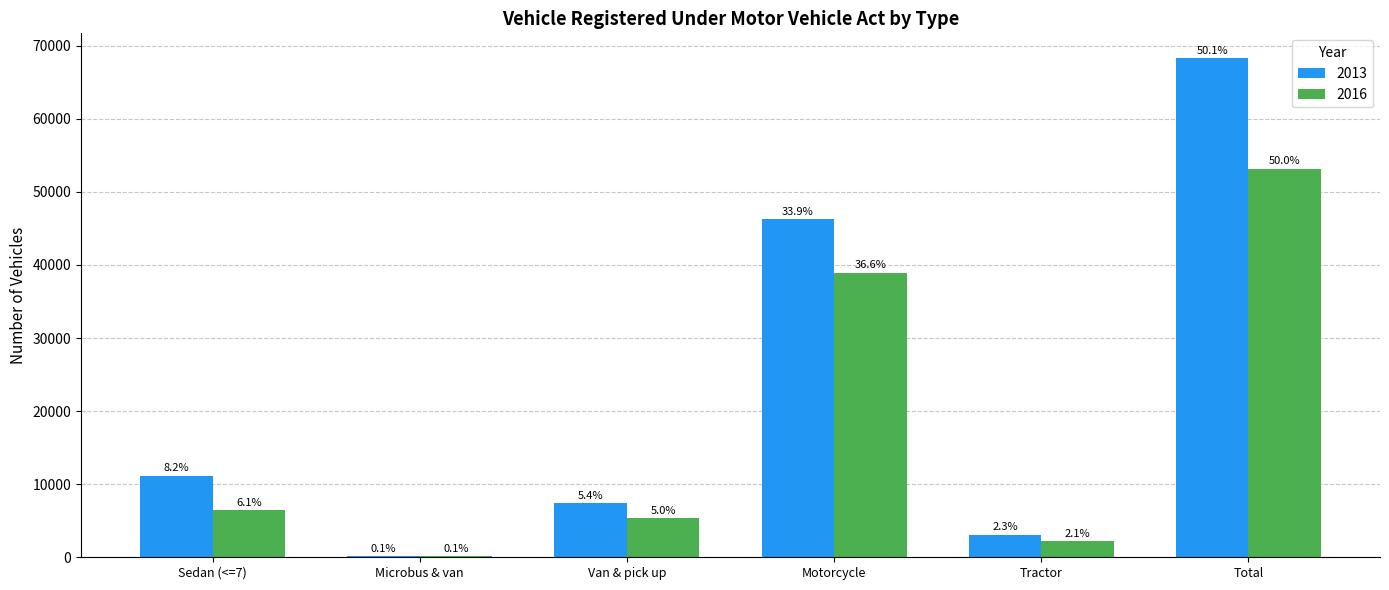

What are all the series names shown in the legend?

2013, 2016